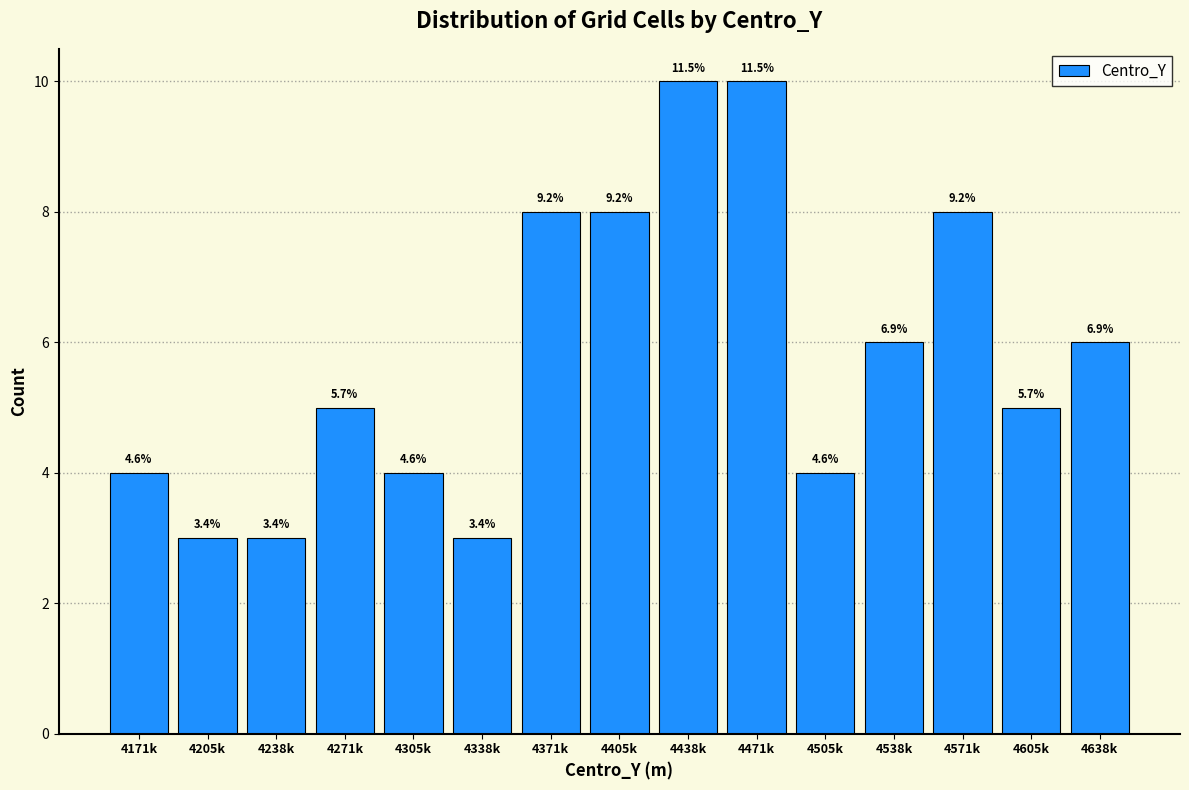

Are the bars horizontal?

No